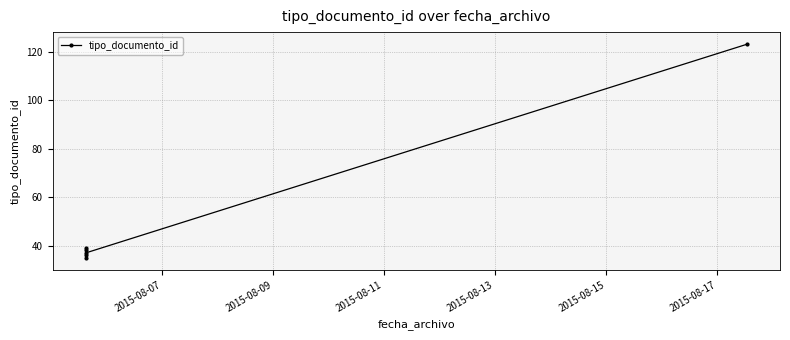

Between 2015-08-07 and 2015-08-09, which is larger?

2015-08-09